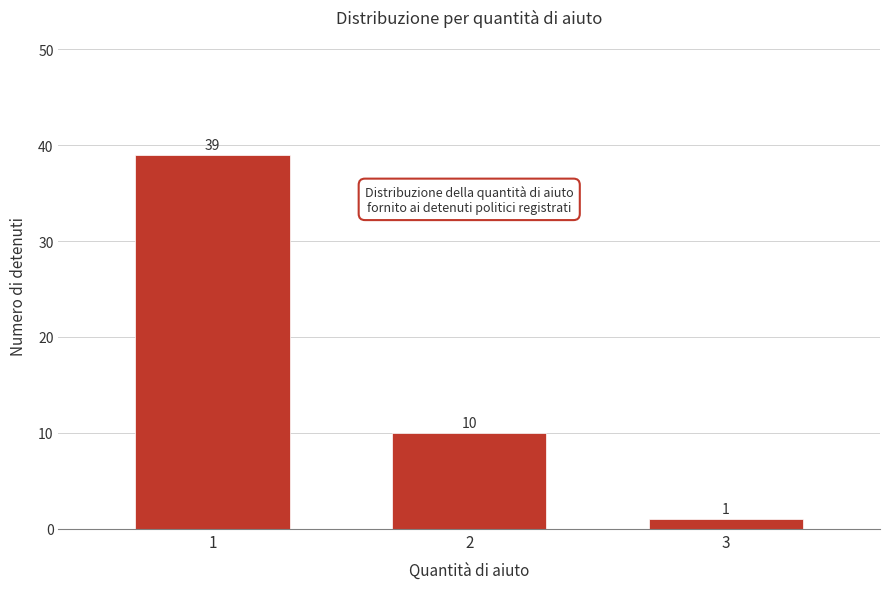

Reading left to right, extract all data points from this chart.

39	10	1